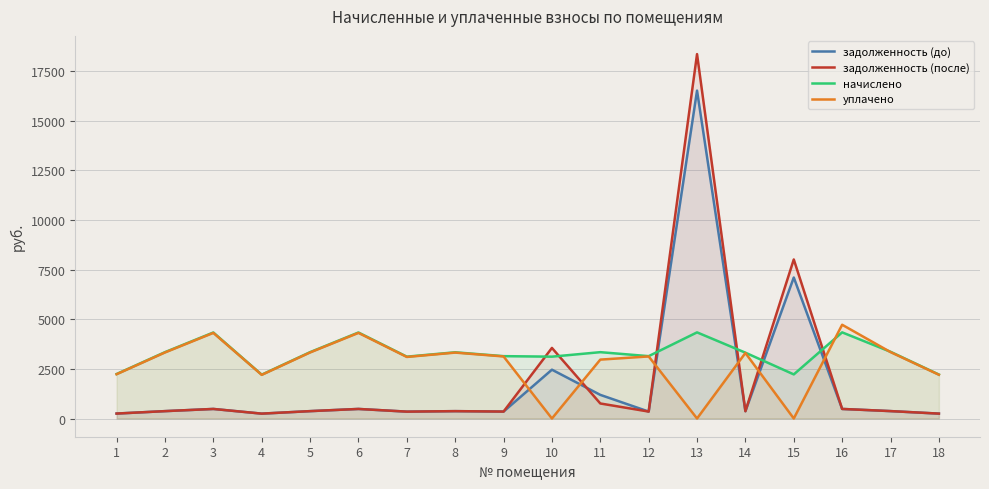

True or false: задолженность (до) has a value of 349.2 at 12.

True